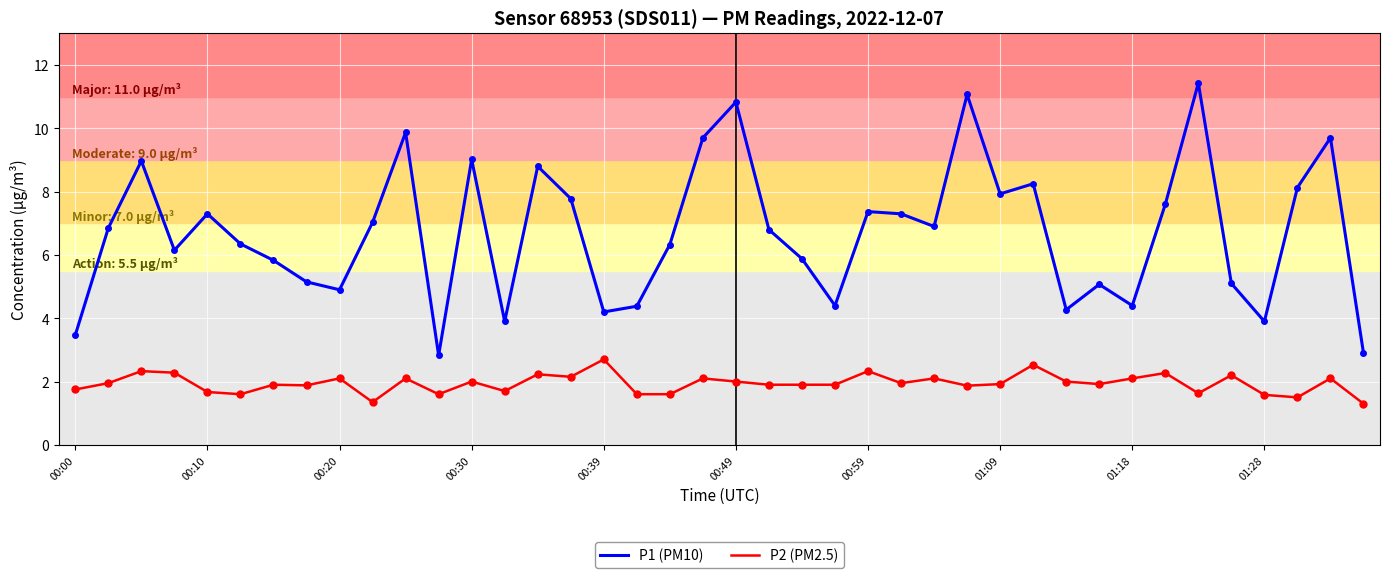

Which series has the largest total across all categories?

P1 (PM10)